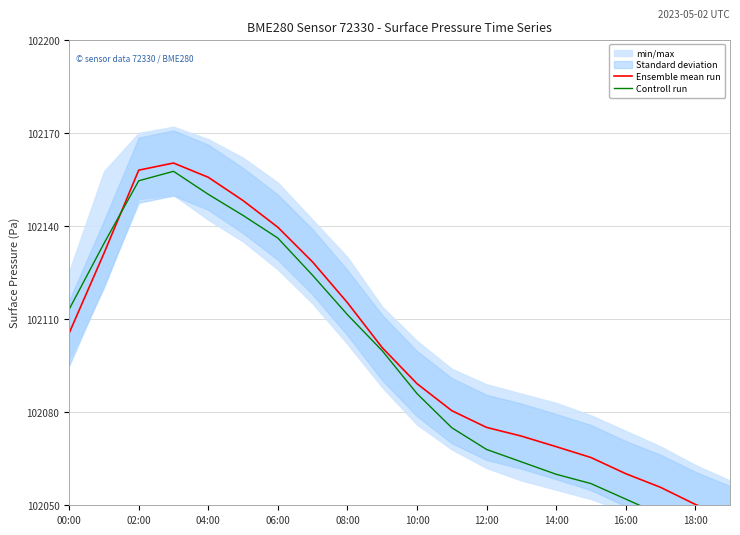

Which series ends up on top after the final intersection of Controll run and Ensemble mean run?

Ensemble mean run